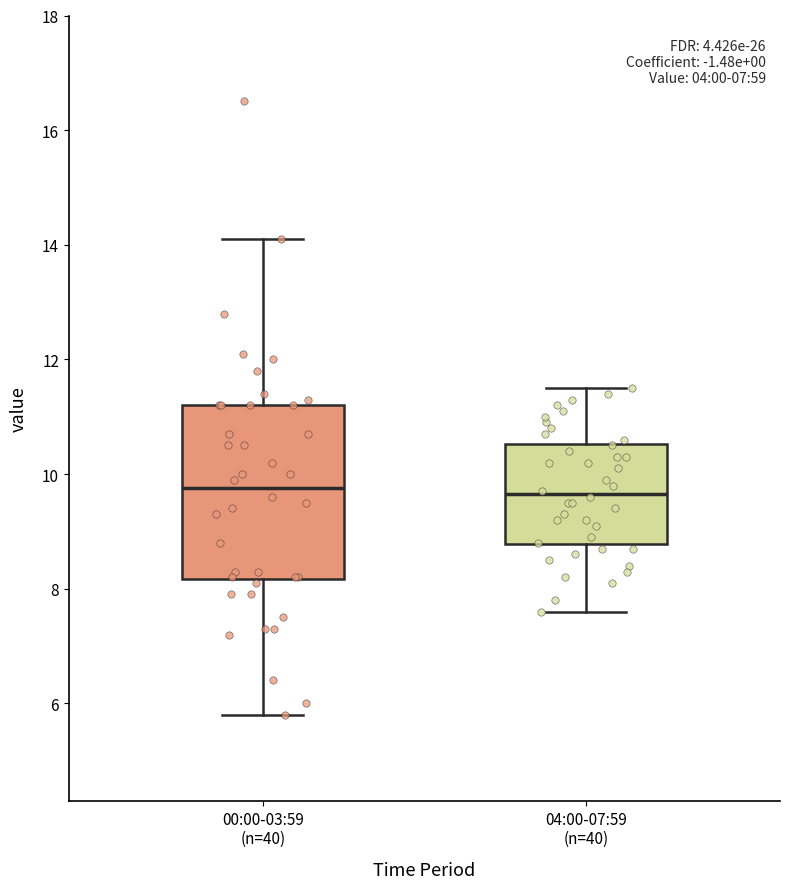

Reading left to right, read every box against the y-axis: the position of its median line, the range the box covers, and the ends of its whiskers. The values are not printed on the chart, so give them approximately, as read against the axis.

00:00-03:59 (n=40): median 9.8, box 8.2 to 11.2, whiskers 5.8 to 14.2
04:00-07:59 (n=40): median 9.6, box 8.8 to 10.6, whiskers 7.6 to 11.6